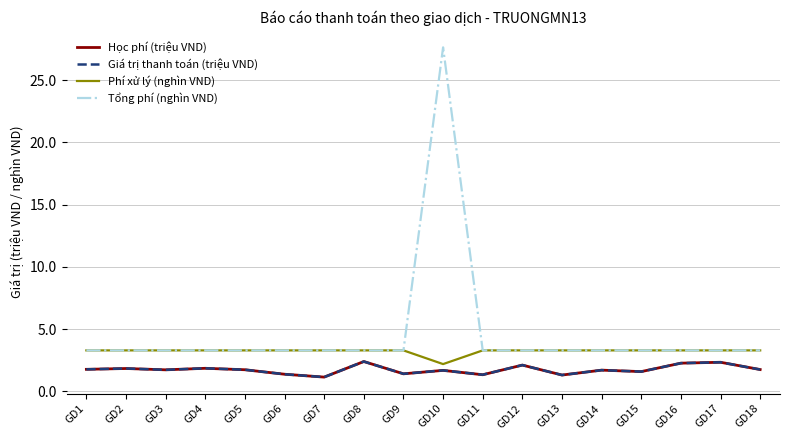

Is this an area chart (filled region under the line)?

No